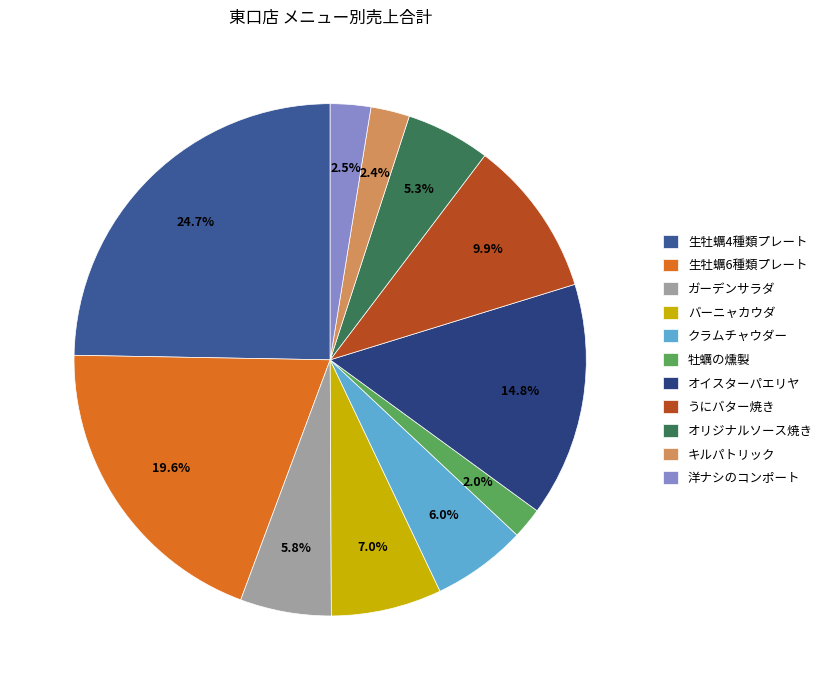

Combined, do うにバター焼き and キルパトリック account for over 50%?

No